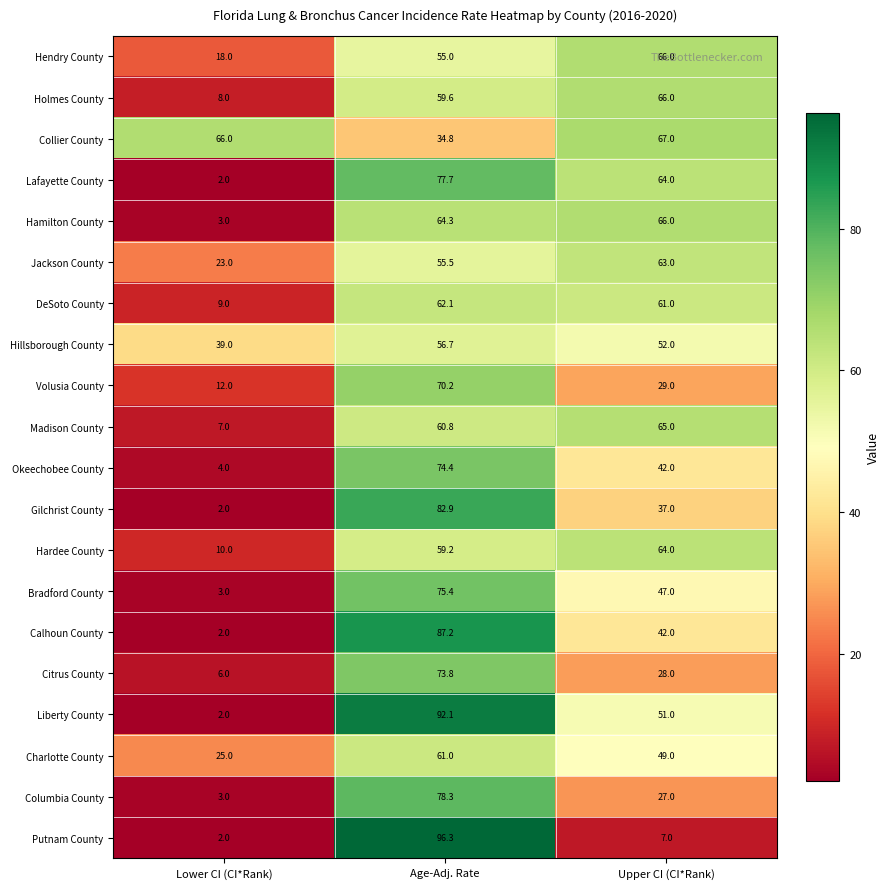

At which label does Hardee County reach its peak?

Upper CI (CI*Rank)